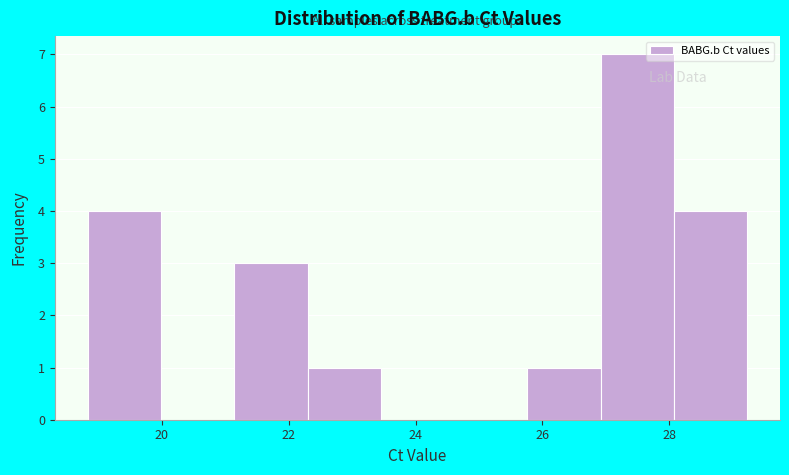

Reading left to right, list every bar in this chart as the range it spans on the x-axis followed by its height. Neither the bar edges nor the heights are printed on the chart, so give them approximately, as read against the axes.

18.8 to 20.0: 4
20.0 to 21.2: 0
21.2 to 22.2: 3
22.2 to 23.4: 1
23.4 to 24.6: 0
24.6 to 25.8: 0
25.8 to 27.0: 1
27.0 to 28.0: 7
28.0 to 29.2: 4